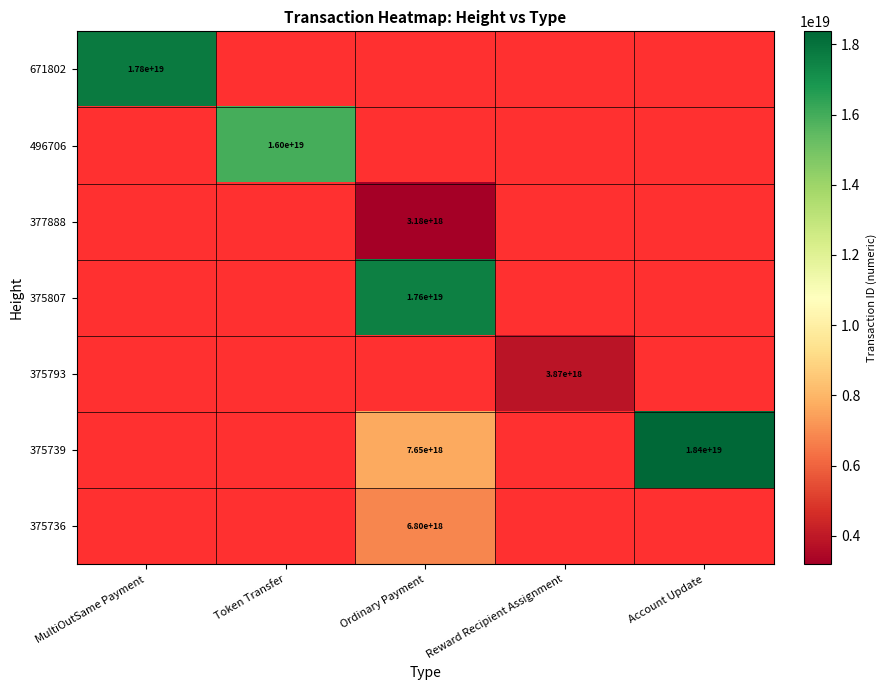

At which category does the chart reach its minimum across all series?

Ordinary Payment